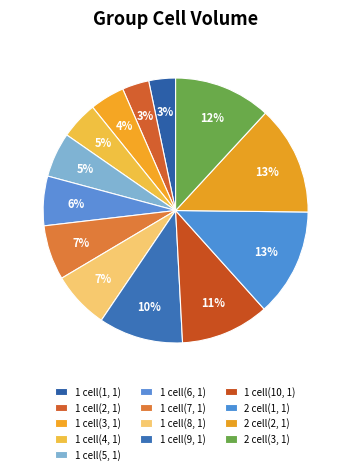

How many slices are in this pie chart?

13